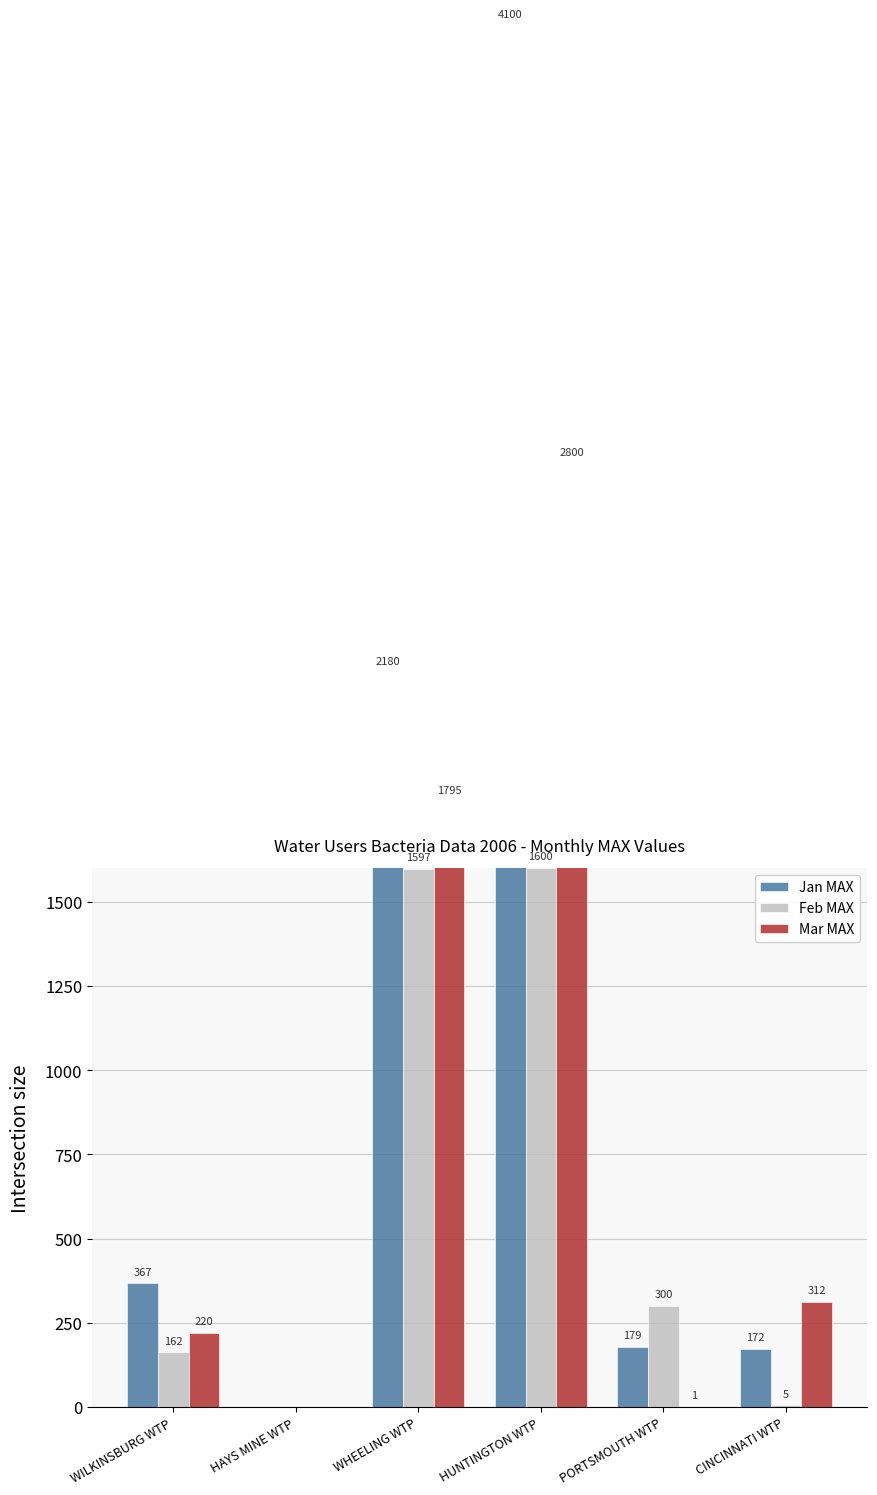

Reading left to right, extract all data points from this chart.

Jan MAX: 367	0	2180	4100	179	172
Feb MAX: 162	0	1597	1600	300	5
Mar MAX: 220	0	1795	2800	1	312